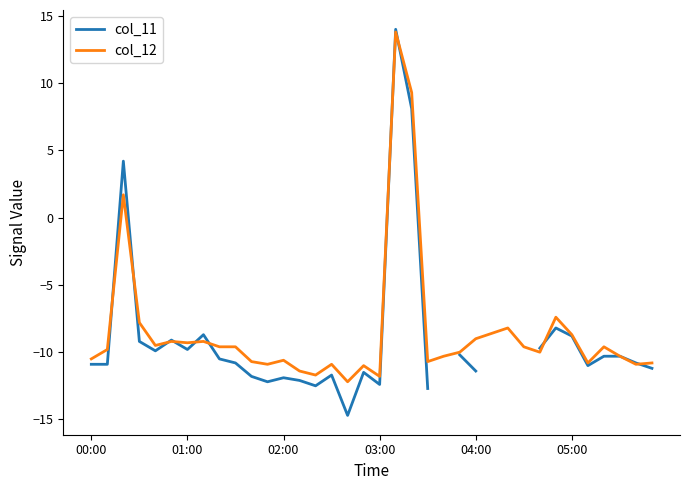

What is the value of the col_11 point at the 11th from the left?

-11.8